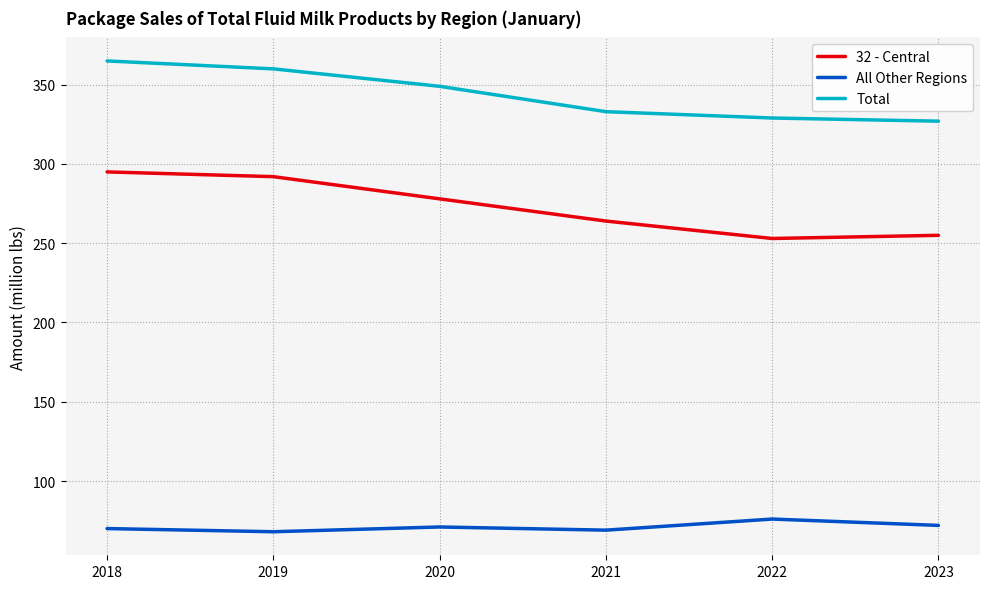

Rank the series at 2023 from lowest to highest value.

All Other Regions, 32 - Central, Total